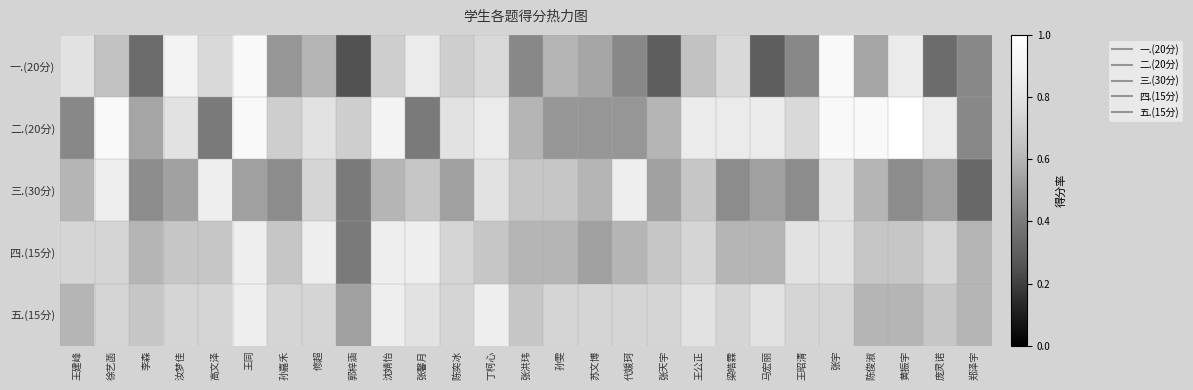

What is the greatest value displayed?

1.0